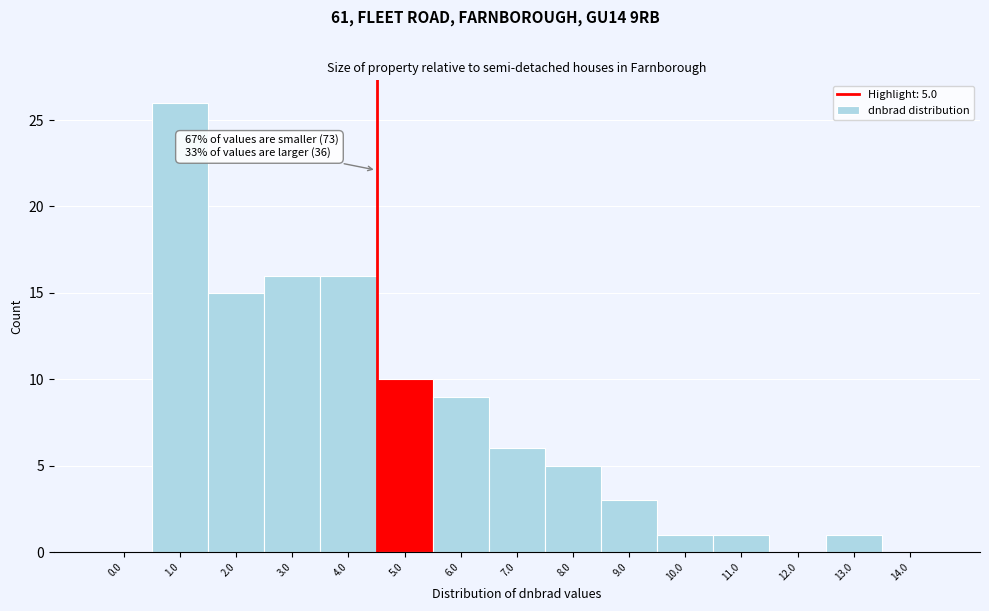

Reading right to left, transcribe all the data shown in this chart.

14.0=0	13.0=1	12.0=0	11.0=1	10.0=1	9.0=3	8.0=5	7.0=6	6.0=9	5.0=10	4.0=16	3.0=16	2.0=15	1.0=26	0.0=0